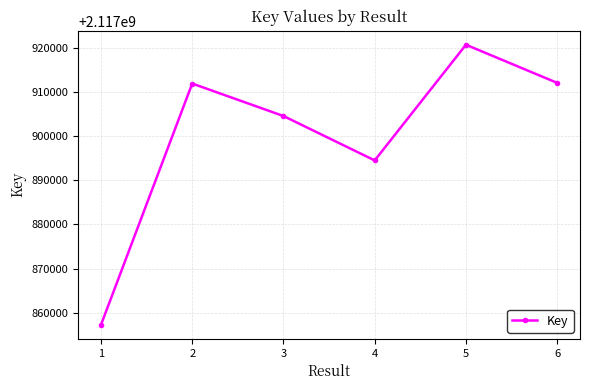

At which category does the chart reach its peak across all series?

5